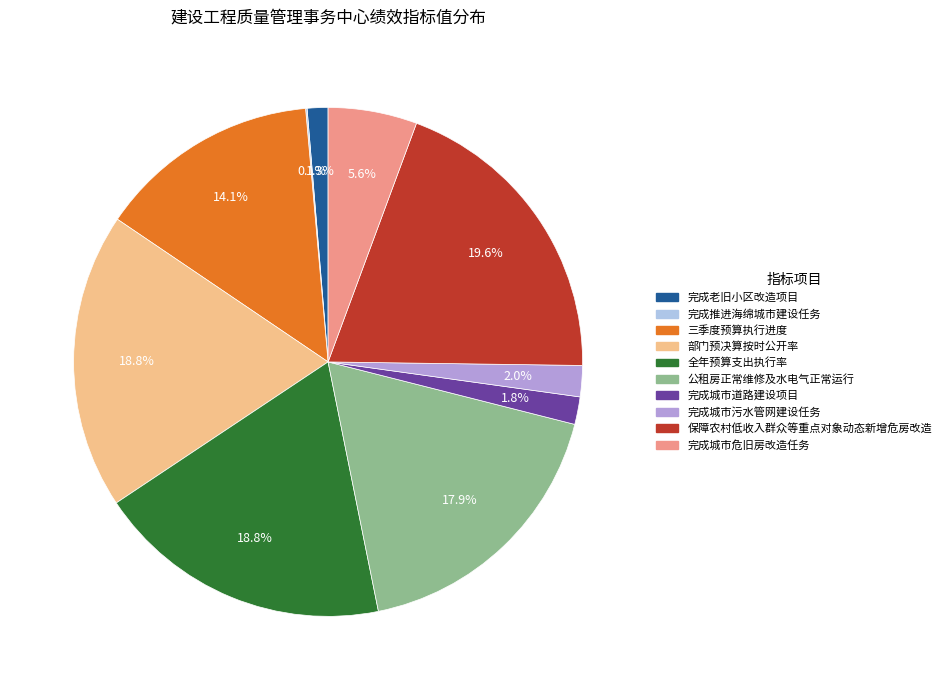

What percentage is NOT represented by 保障农村低收入群众等重点对象动态新增危房改造?

80.4%